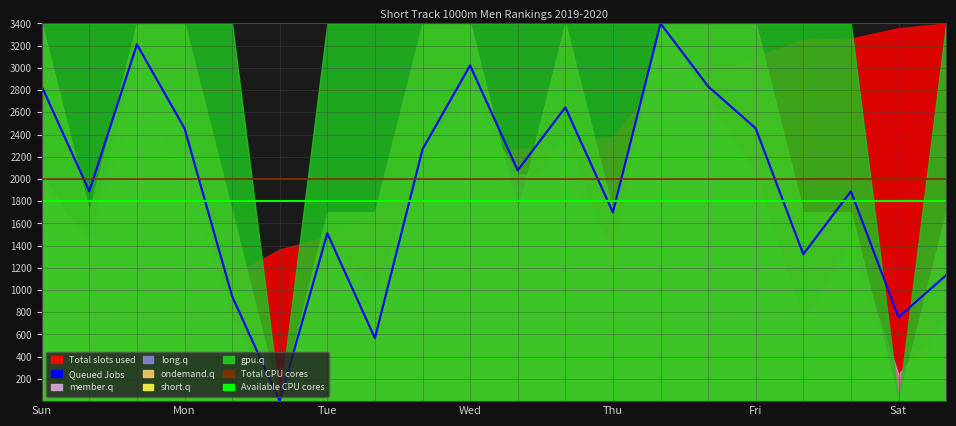

What is the average value of the Total CPU cores series?

2000.0